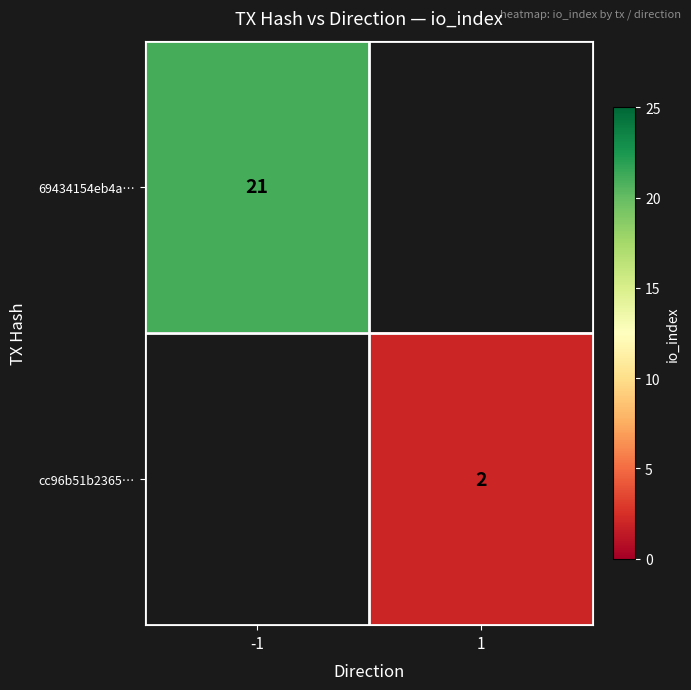

The 69434154eb4a… series shows 21 at -1. True or false?

True